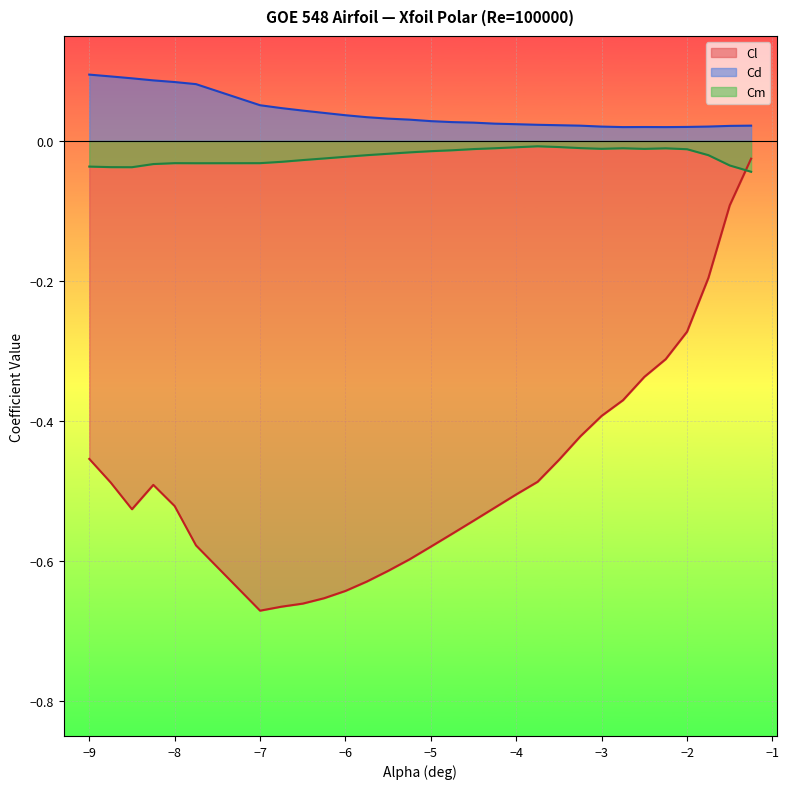

What is the value of the Cl point at the 25th from the left?

-0.3